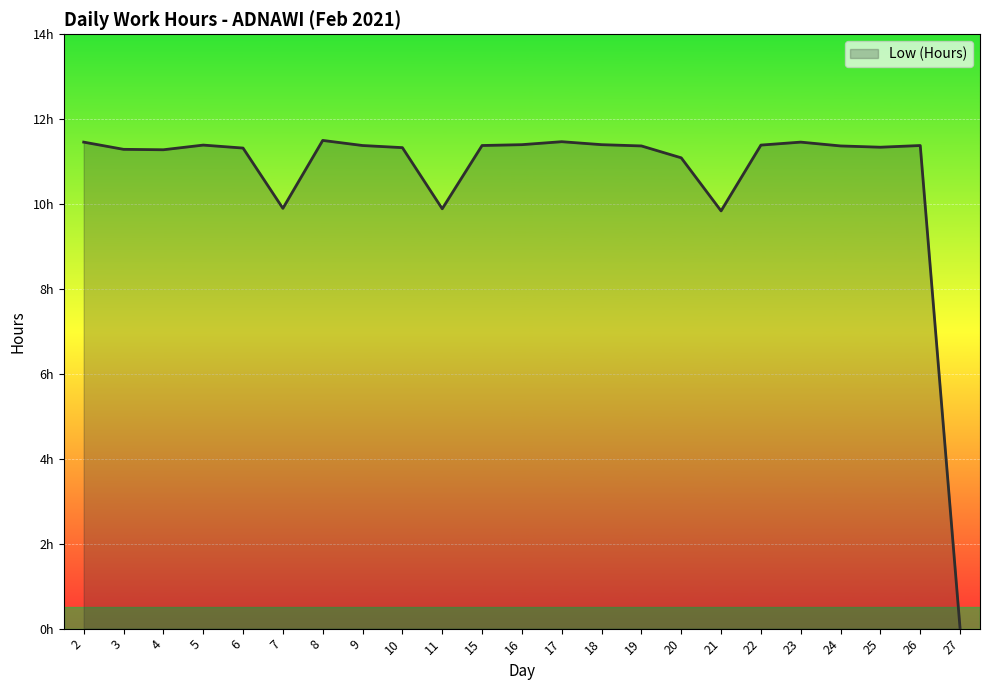

Reading left to right, what are all the values shown in this chart?

11.5	11.3	11.3	11.4	11.3	9.9	11.5	11.4	11.3	9.9	11.4	11.4	11.5	11.4	11.4	11.1	9.8	11.4	11.5	11.4	11.3	11.4	0.0